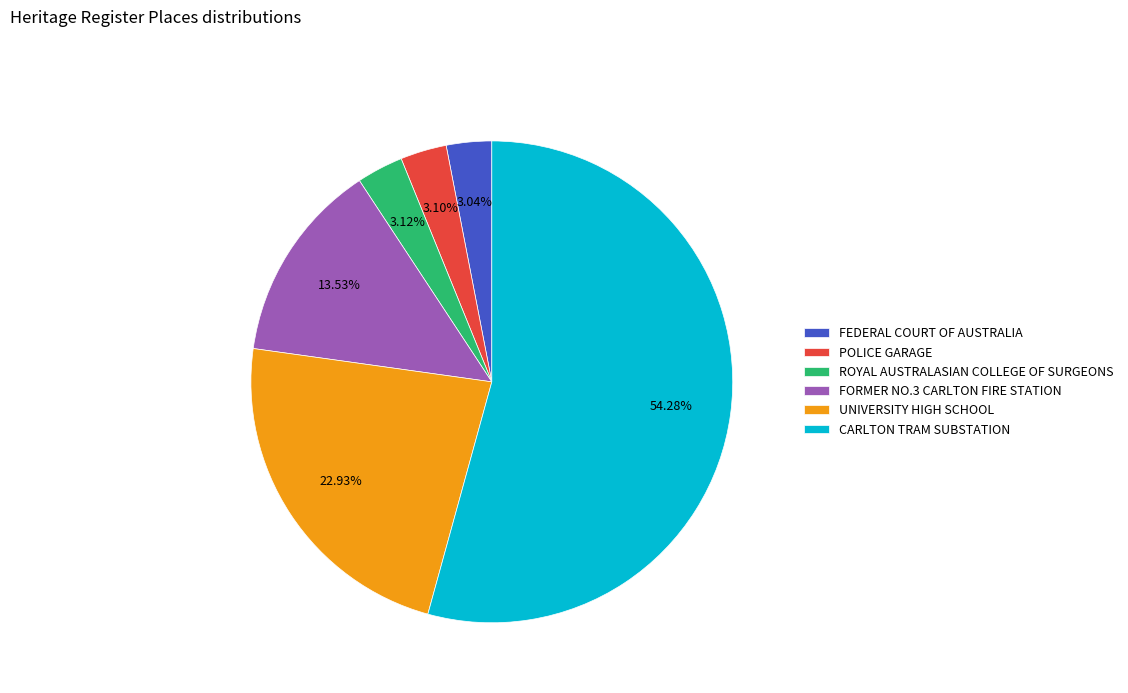

How many segments does this pie chart have?

6